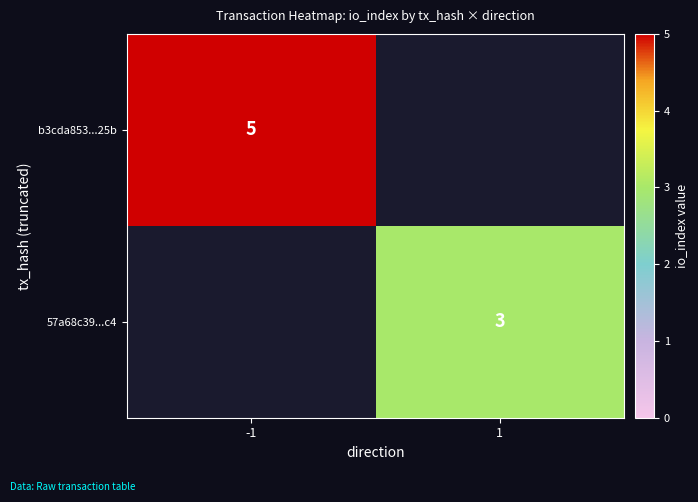

True or false: 57a68c39...c4 has a value of 3 at 1.

True